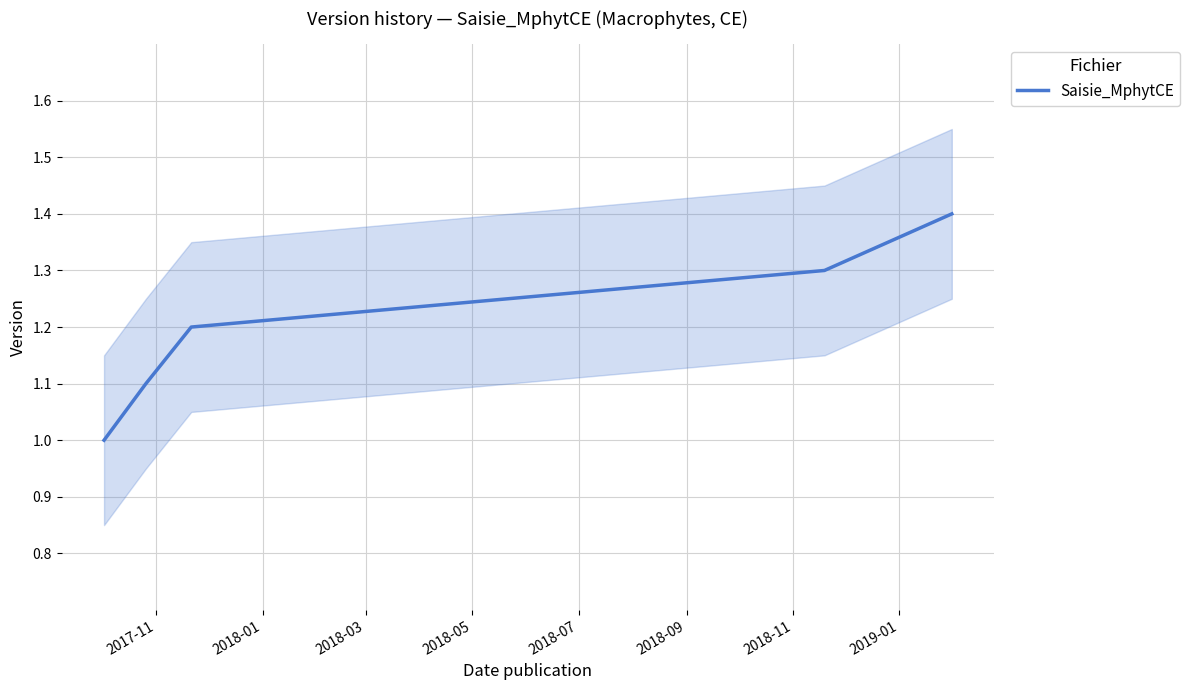

What is the lowest value of the Saisie_MphytCE series?

1.0